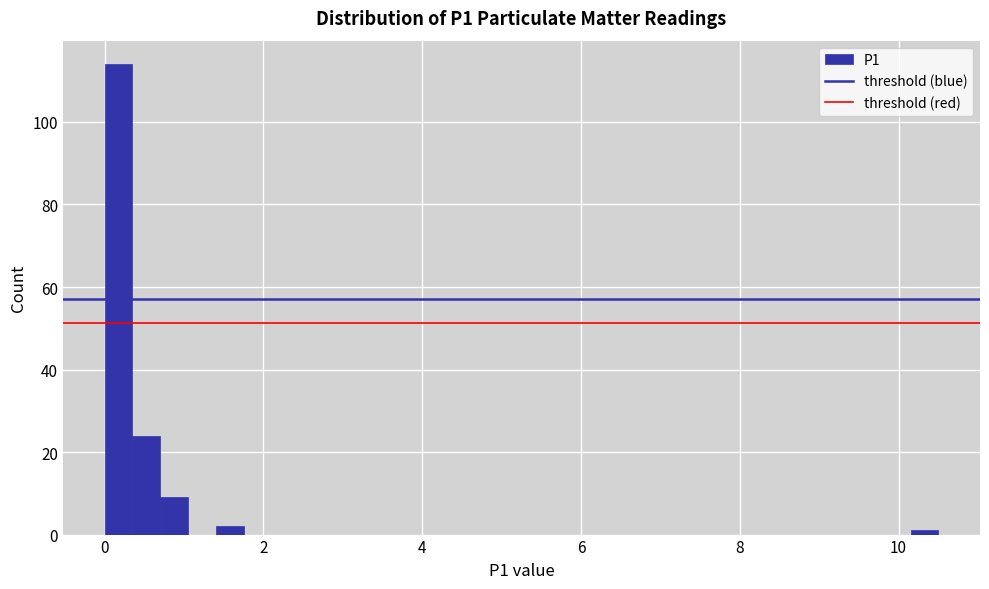

Read against the x-axis, roughly where is the centre of the tallest bar?

0.2